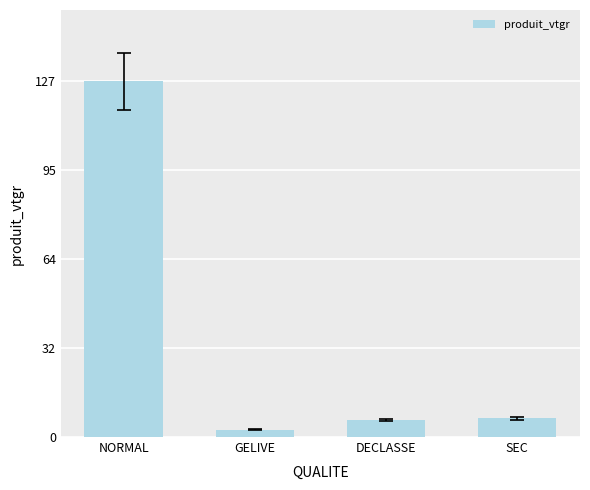

What is the average value?

35.6